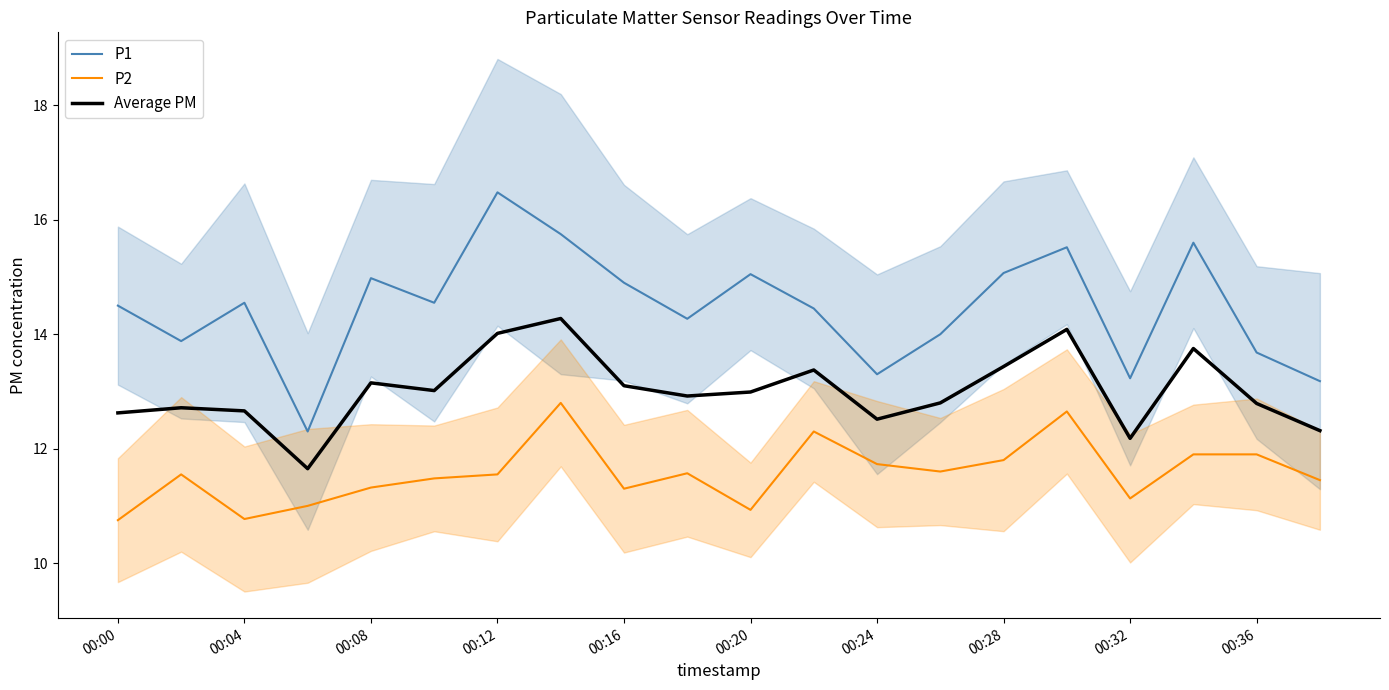

In Average PM, how many points are higher than both neighbors (excluding endpoints)?

6